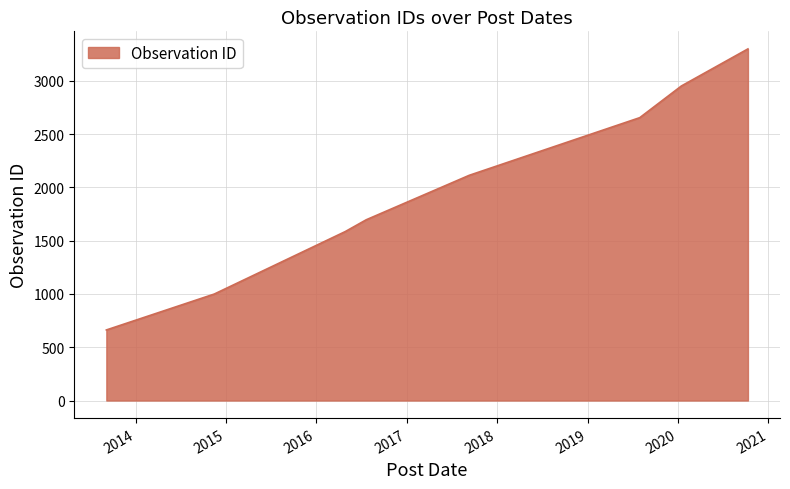

True or false: there are more than 2 points higher than both neighbors.

False